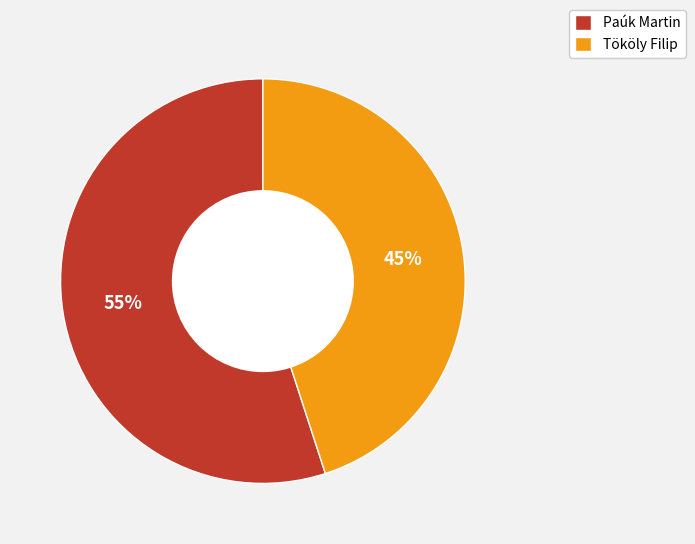

To the nearest percent, what is the difference between the largest and smallest slice percentages?

10%